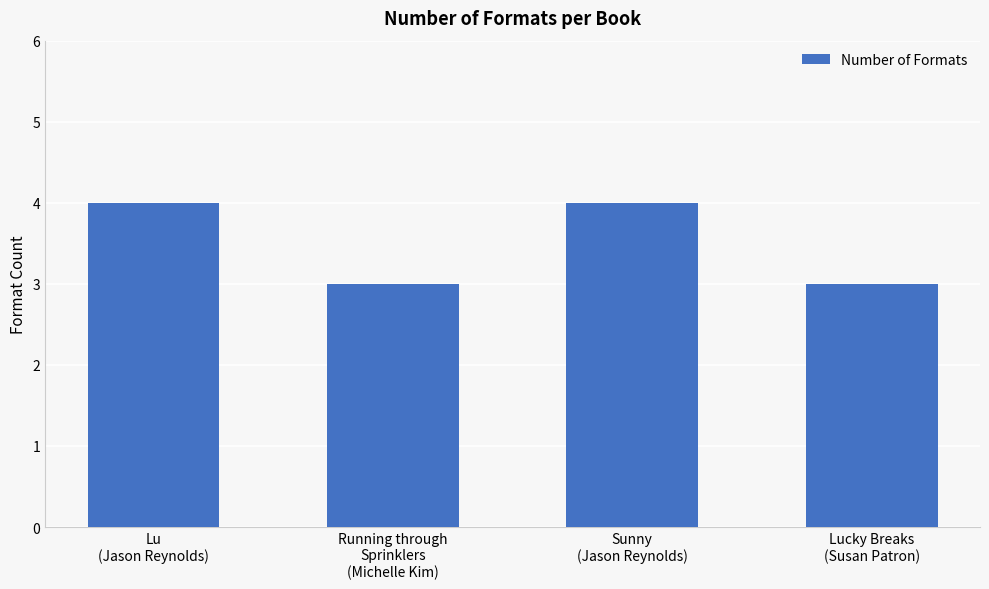

What is the label of the 1st bar from the left?

Lu
(Jason Reynolds)